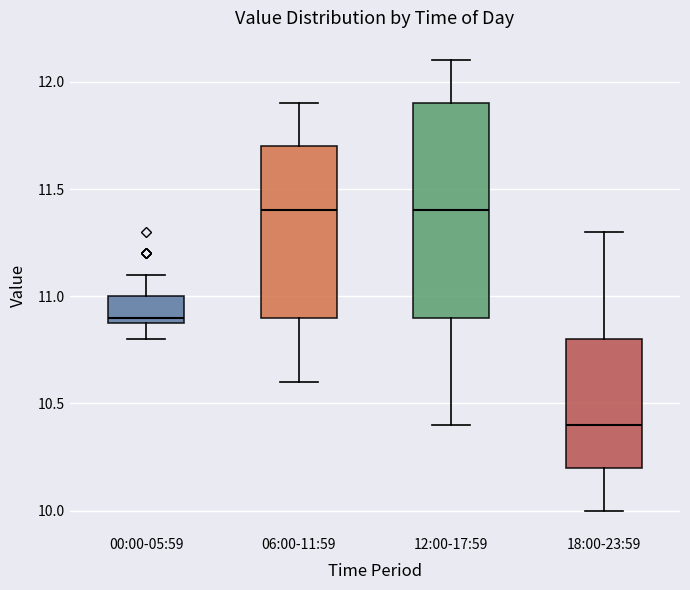

Reading left to right, read every box against the y-axis: the position of its median line, the range the box covers, and the ends of its whiskers. The values are not printed on the chart, so give them approximately, as read against the axis.

00:00-05:59: median 10.9 (just above the box's lower edge), box 10.9 to 11.0, whiskers 10.8 to 11.1
06:00-11:59: median 11.4, box 10.9 to 11.7, whiskers 10.6 to 11.9
12:00-17:59: median 11.4, box 10.9 to 11.9, whiskers 10.4 to 12.1
18:00-23:59: median 10.4, box 10.2 to 10.8, whiskers 10.0 to 11.3